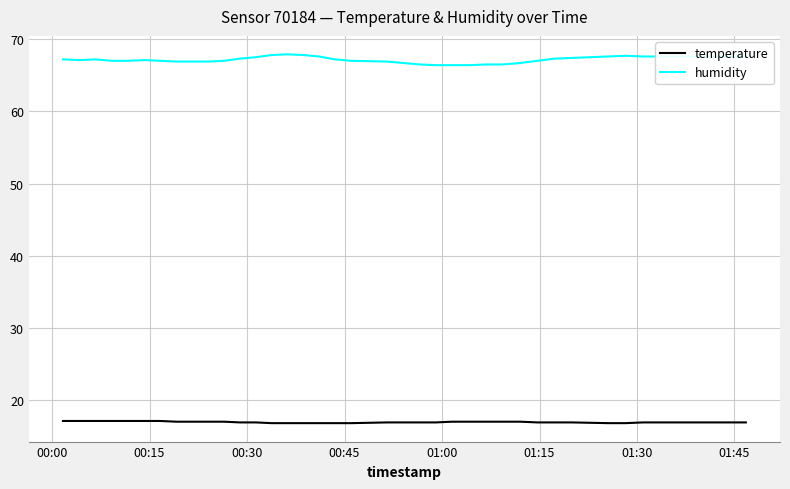

Which series has the largest range (max minus min)?

humidity